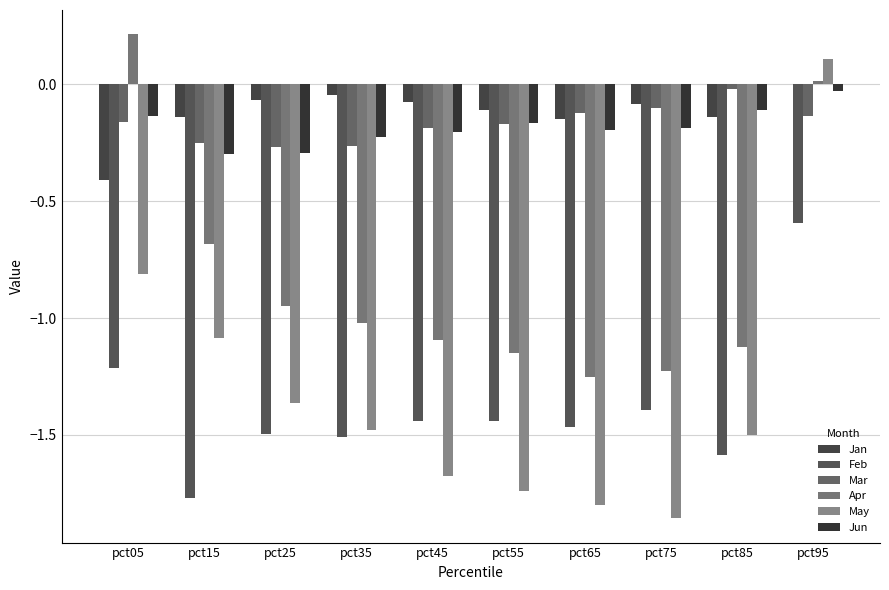

How many groups of bars are there?

10